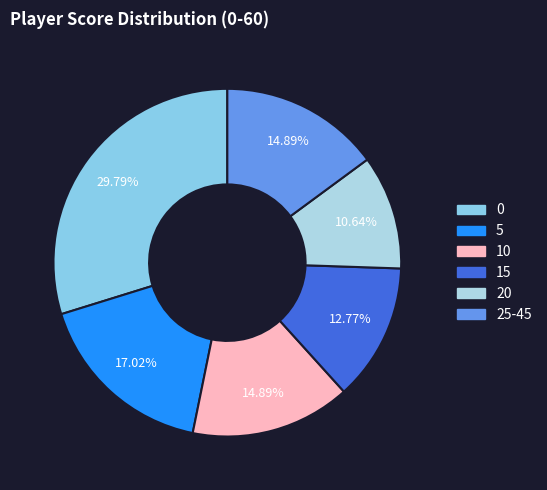

The 20 slice represents 1% of the pie. True or false?

False